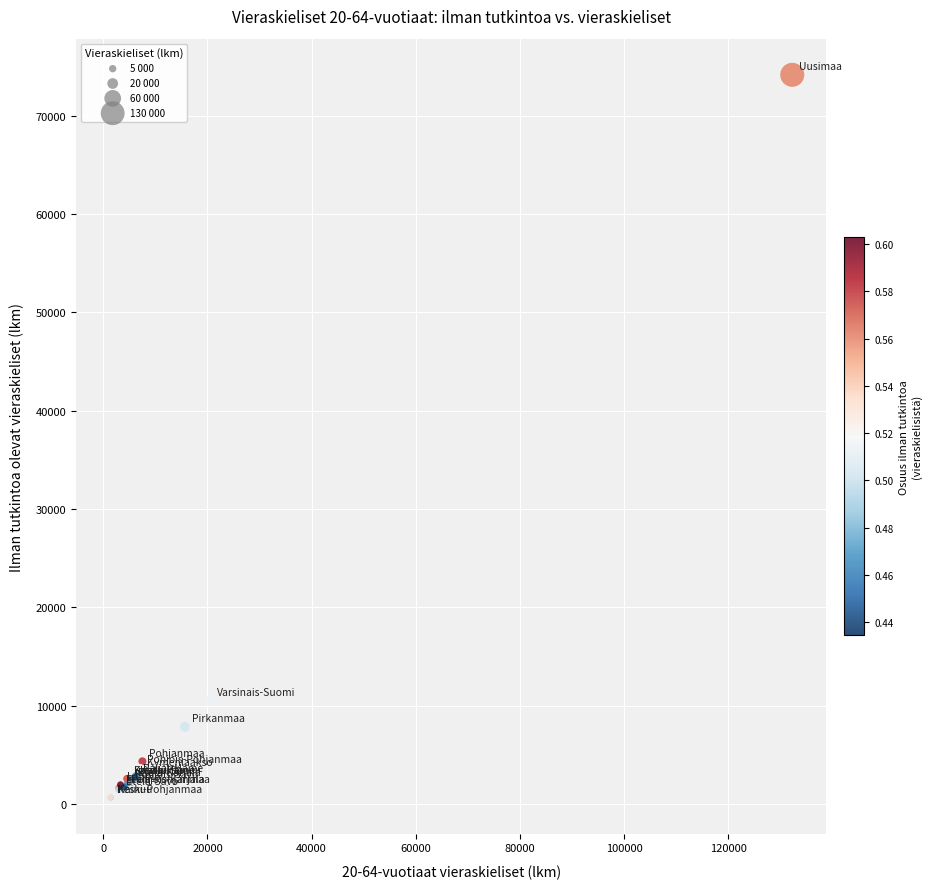

What Y value in the scatter plot is closest to 37418?

10514